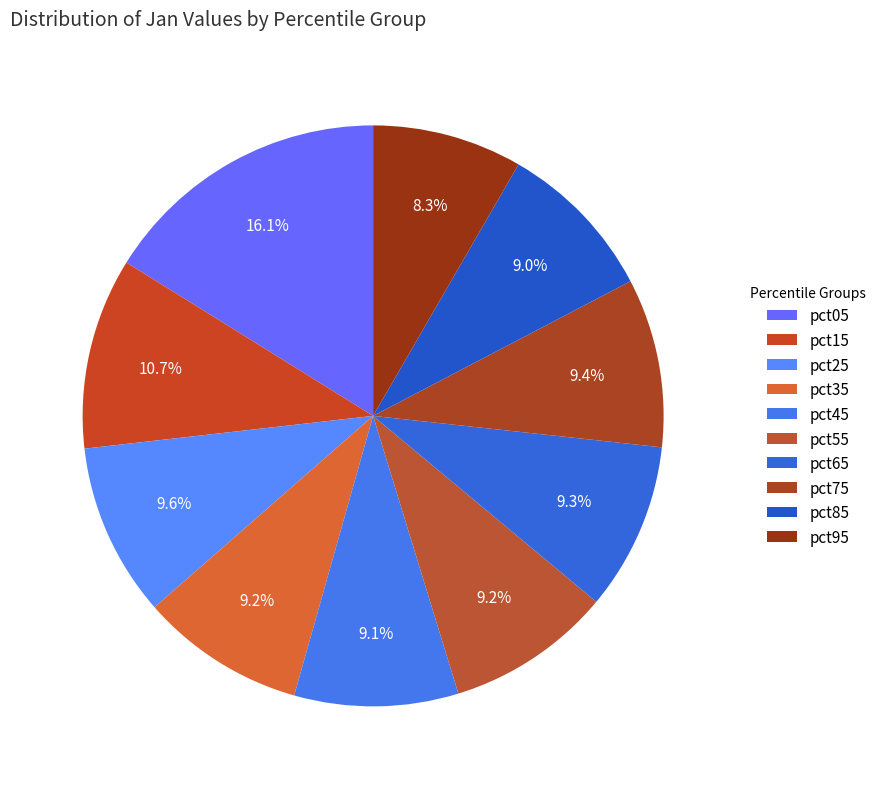

How many slices are in this pie chart?

10